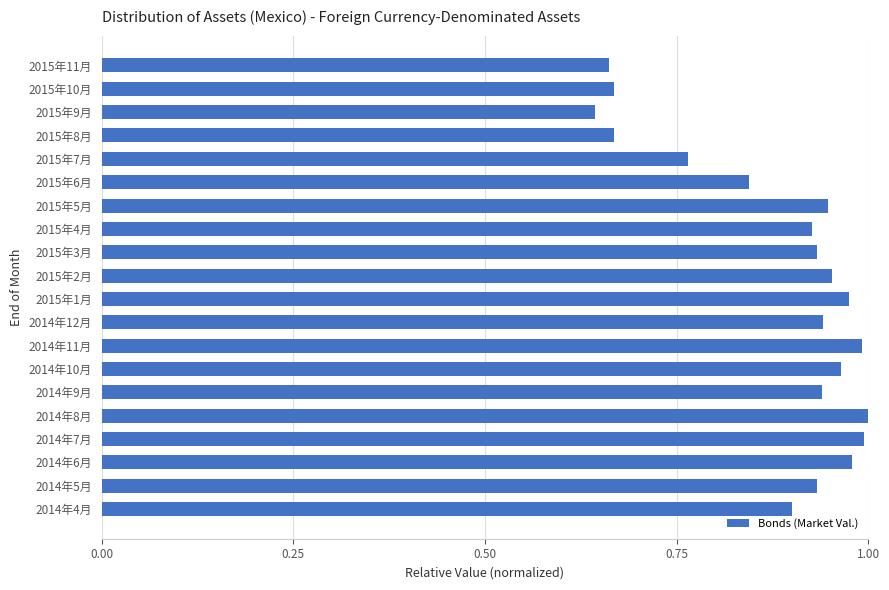

The chart shows a value of 1.5 at 2015年3月. True or false?

False